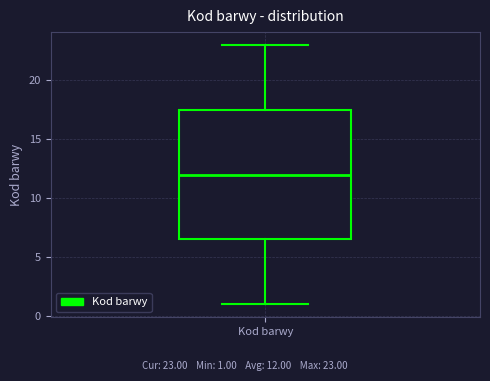

Where is the lower edge of the box for Kod barwy on the y-axis? The values are not printed on the chart, so give them approximately, as read against the axis.

6.5